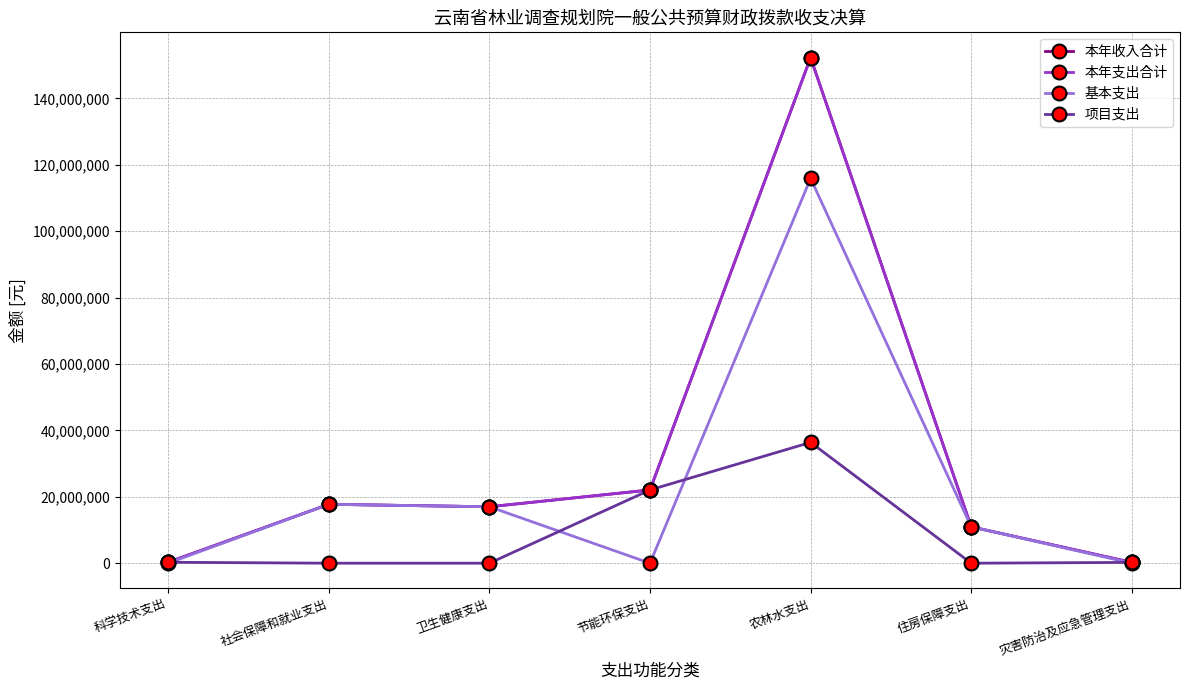

Does the chart have visible grid lines?

Yes